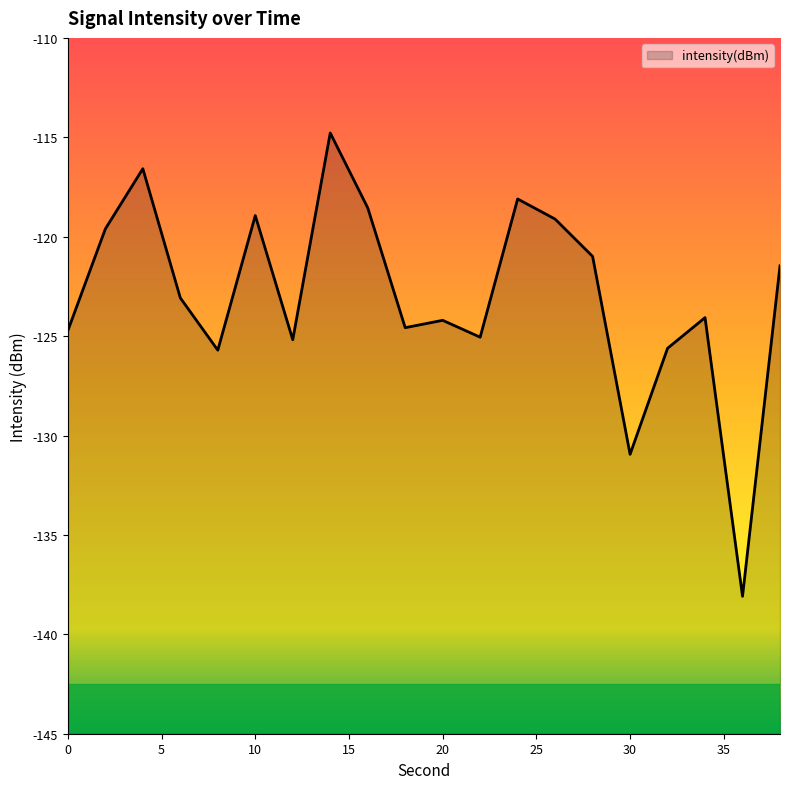

Rank the categories by value from highest to lowest.

14, 4, 24, 16, 10, 26, 2, 28, 38, 6, 34, 20, 18, 0, 22, 12, 32, 8, 30, 36